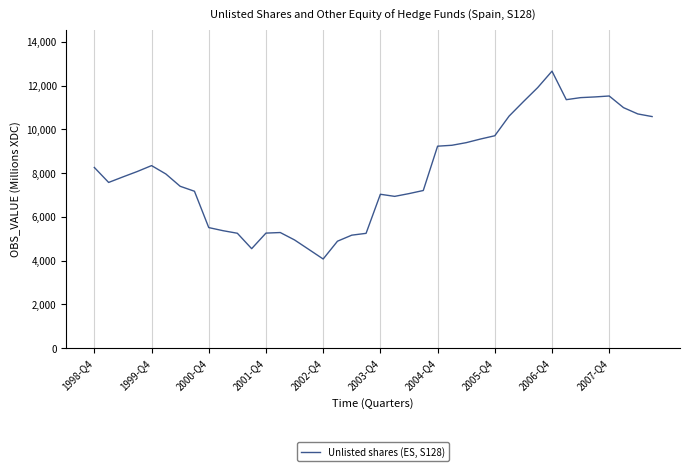

What is the difference between the maximum and minimum values?

8580